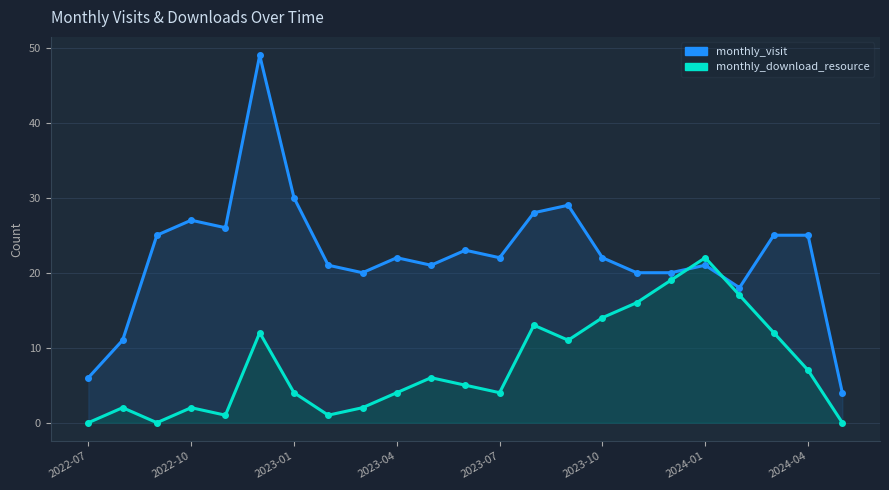

How many categories are shown in the chart?

23